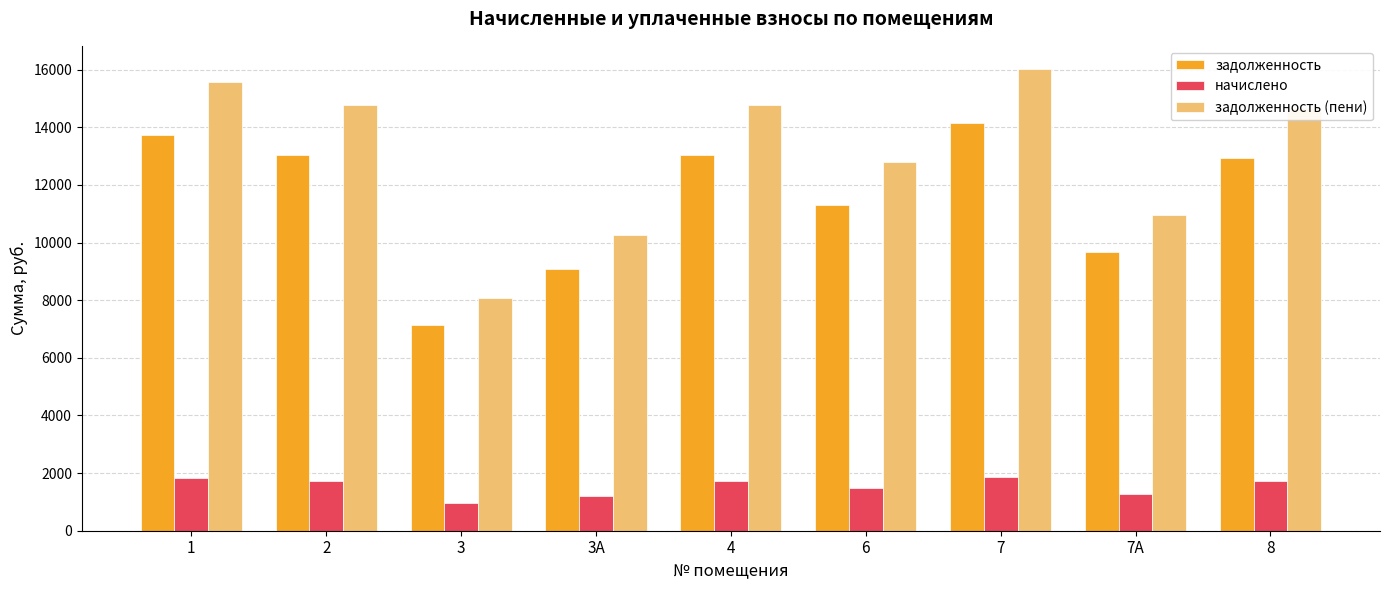

The начислено series shows 572.4 at 7А. True or false?

False